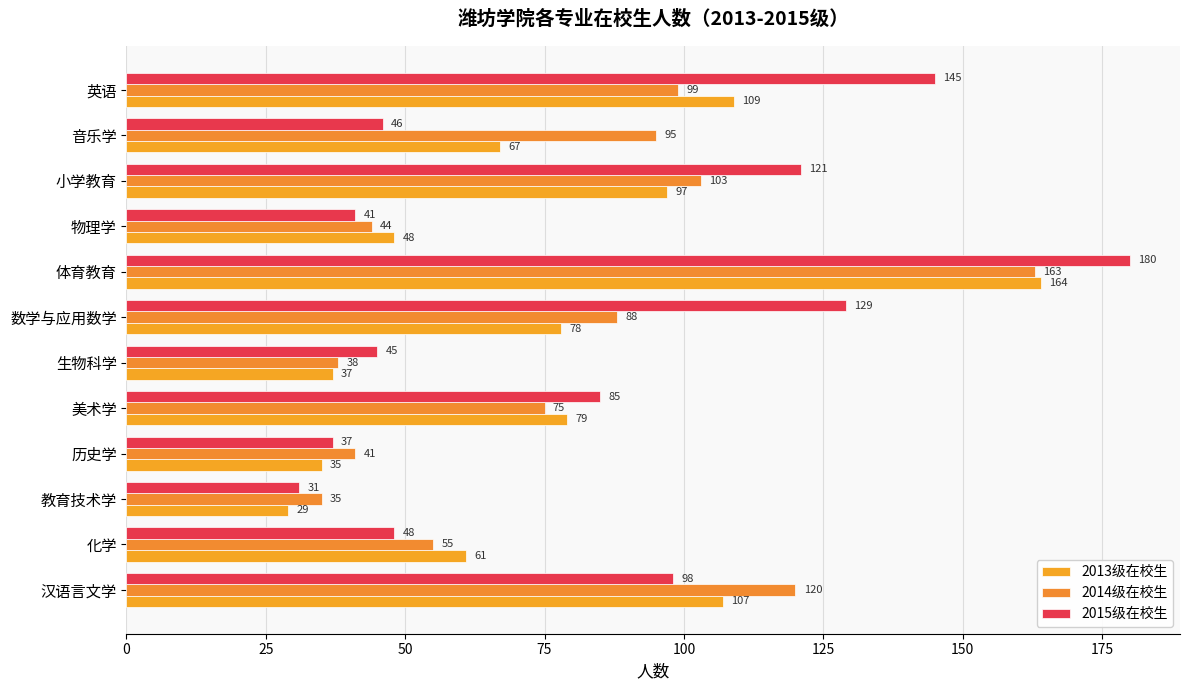

Rank the series by their average value, from lowest to highest.

2013级在校生, 2014级在校生, 2015级在校生